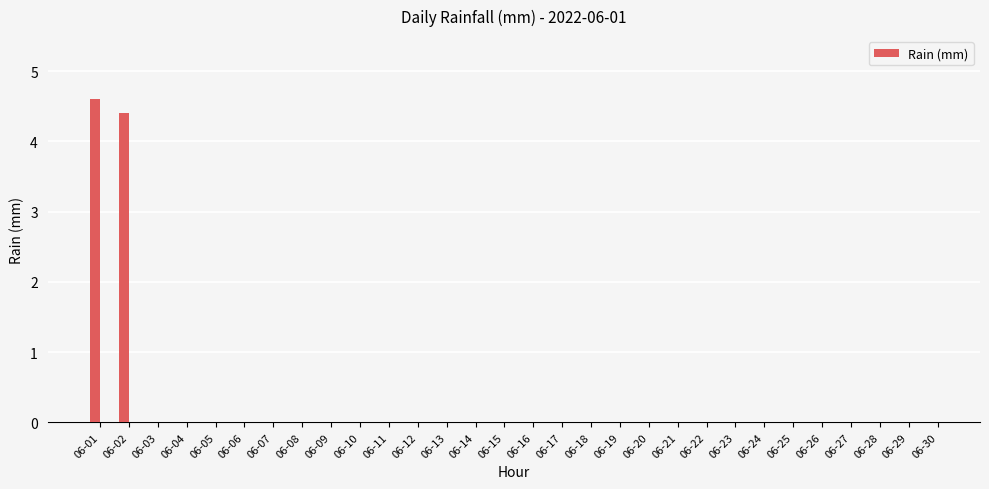

Reading left to right, transcribe all the data shown in this chart.

06-01=4.6	06-02=4.4	06-03=0.0	06-04=0.0	06-05=0.0	06-06=0.0	06-07=0.0	06-08=0.0	06-09=0.0	06-10=0.0	06-11=0.0	06-12=0.0	06-13=0.0	06-14=0.0	06-15=0.0	06-16=0.0	06-17=0.0	06-18=0.0	06-19=0.0	06-20=0.0	06-21=0.0	06-22=0.0	06-23=0.0	06-24=0.0	06-25=0.0	06-26=0.0	06-27=0.0	06-28=0.0	06-29=0.0	06-30=0.0